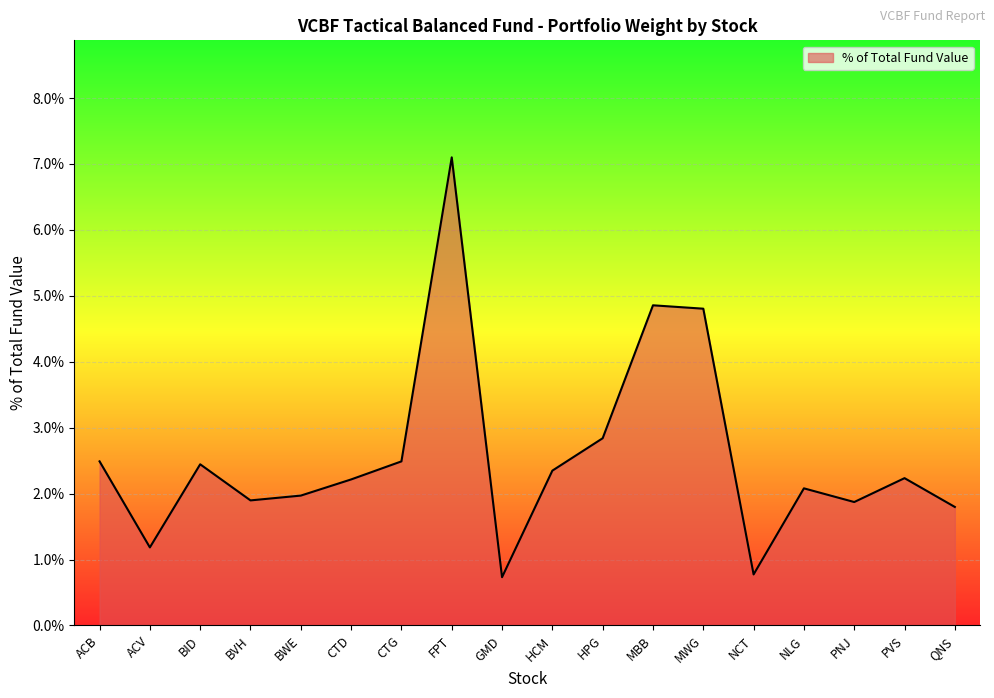

What is the label of the 10th point from the left?

HCM